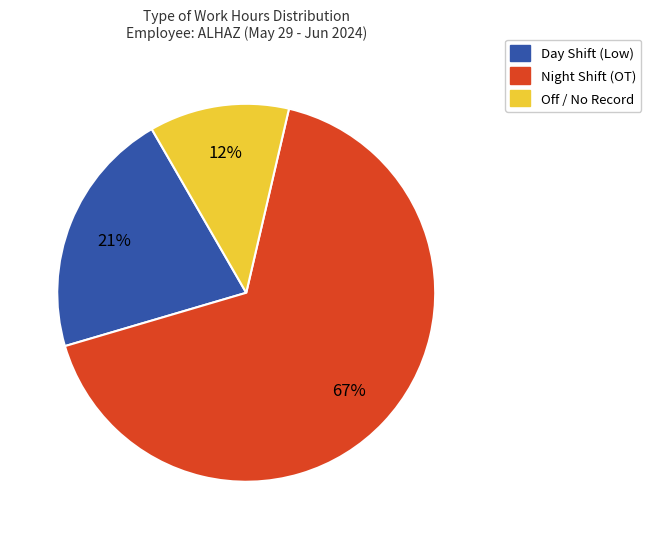

To the nearest percent, what is the average slice percentage?

33%